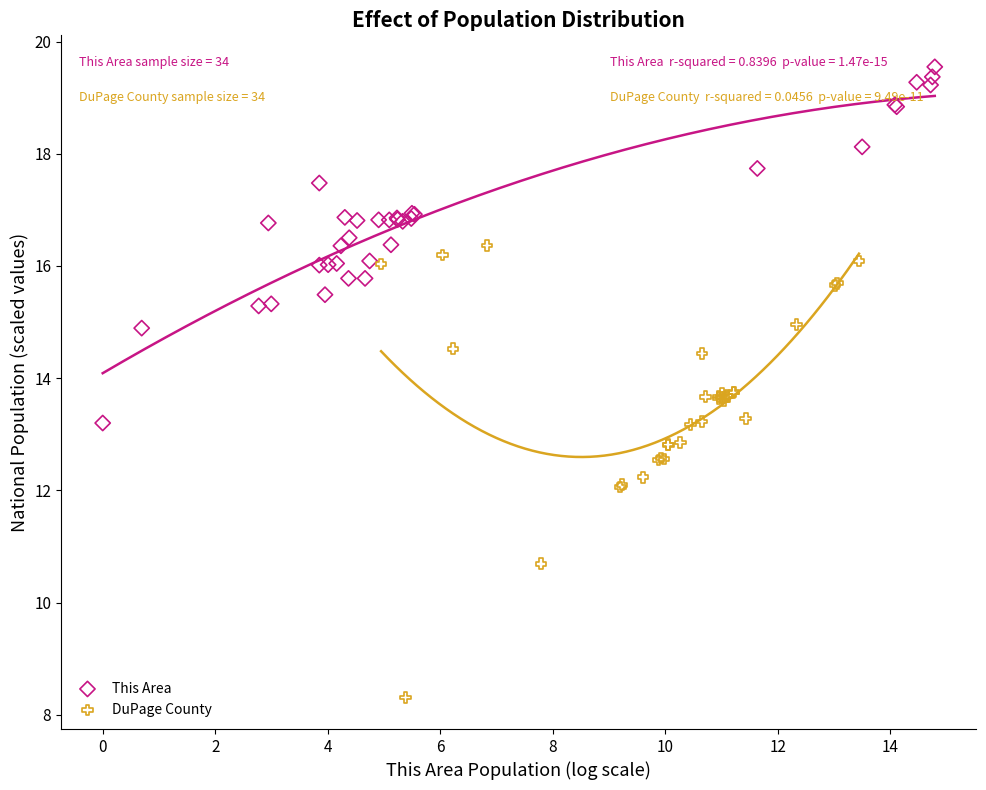

Which series has the largest Y range (max minus min)?

DuPage County